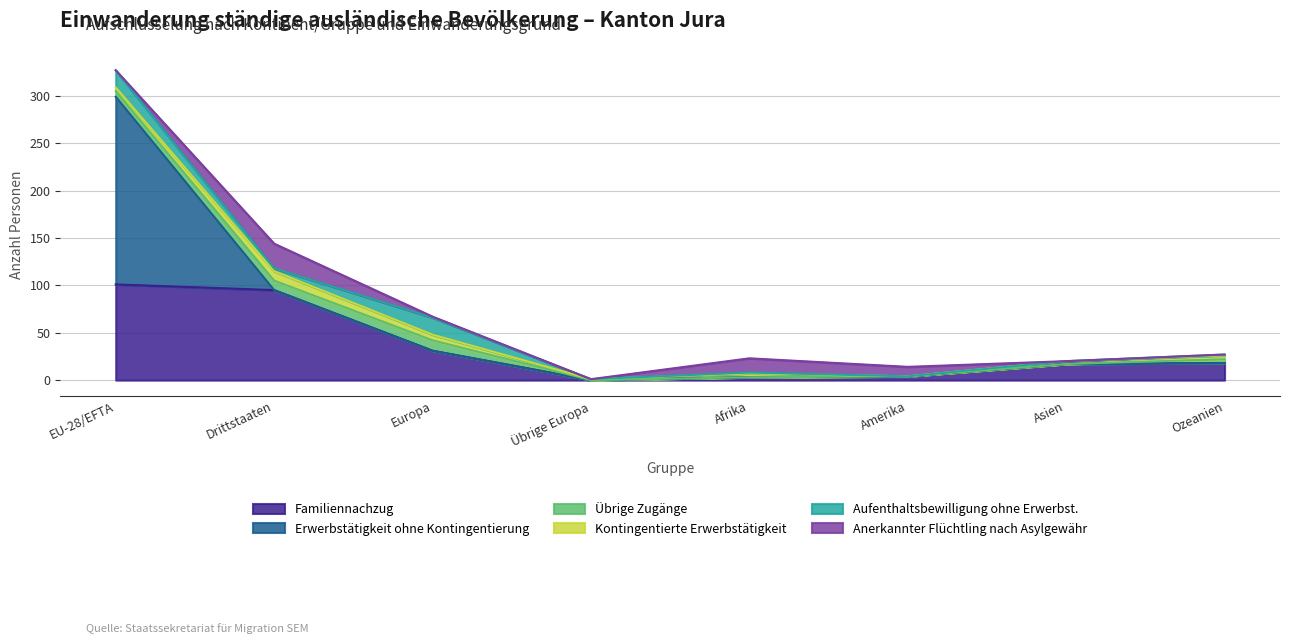

At which category is the sum across all series the highest?

EU-28/EFTA